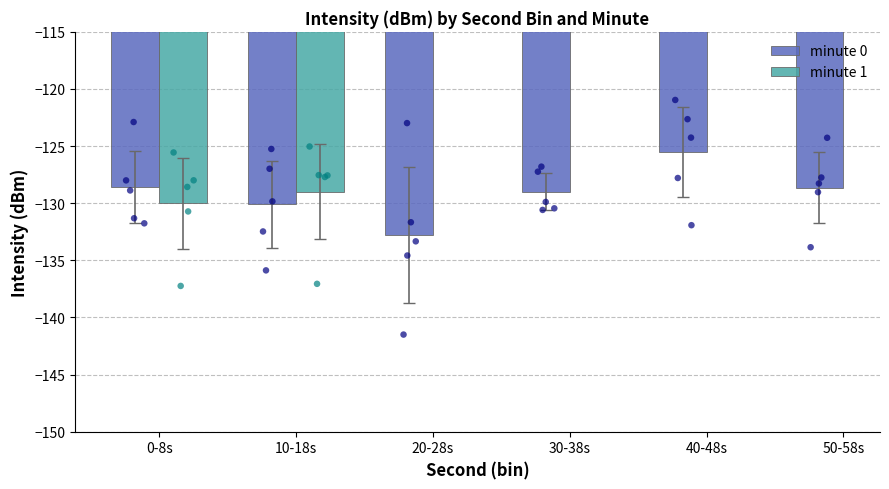

Which series has the largest total across all categories?

minute 0